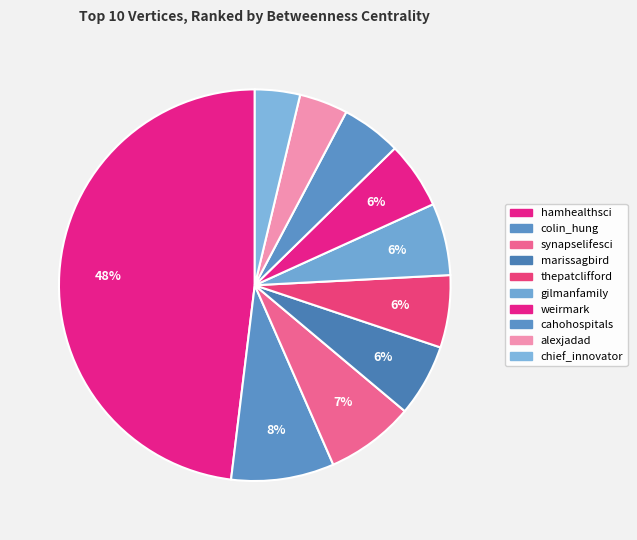

Is there a majority slice in this chart?

No